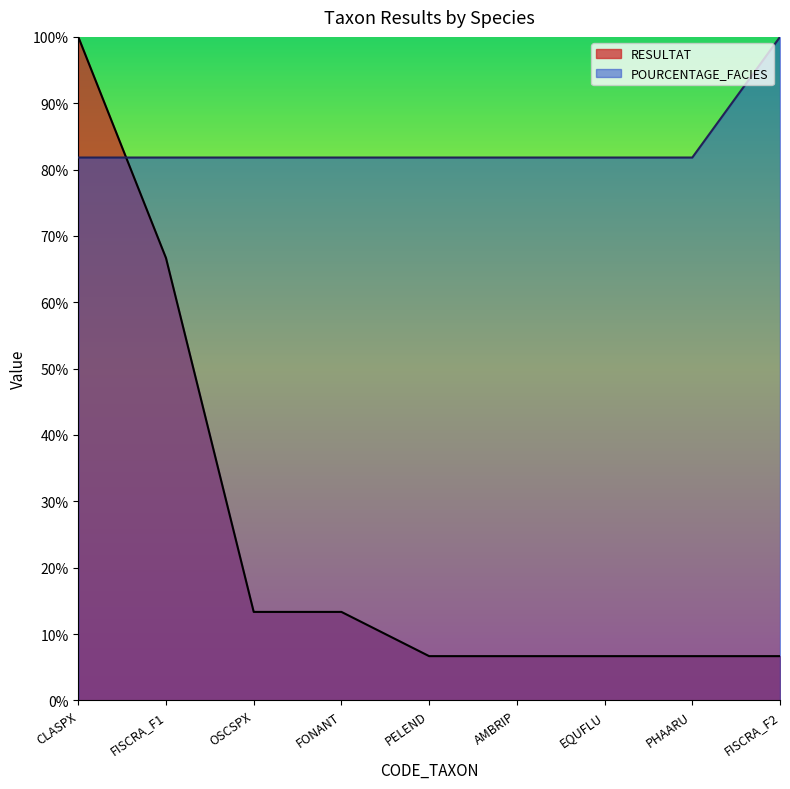

Which has a higher value, EQUFLU or PHAARU?

EQUFLU